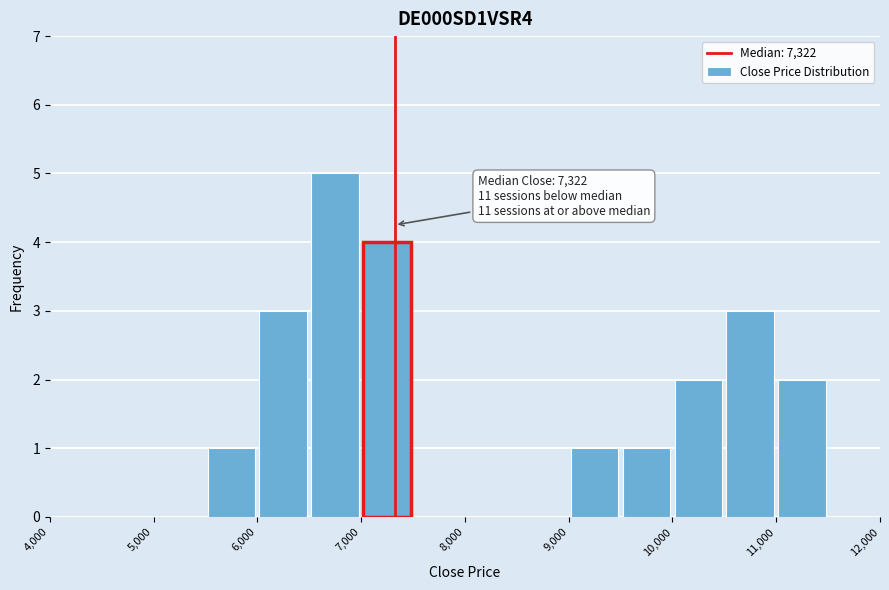

Over which range of the x-axis is the bar tallest?

6500 to 7000